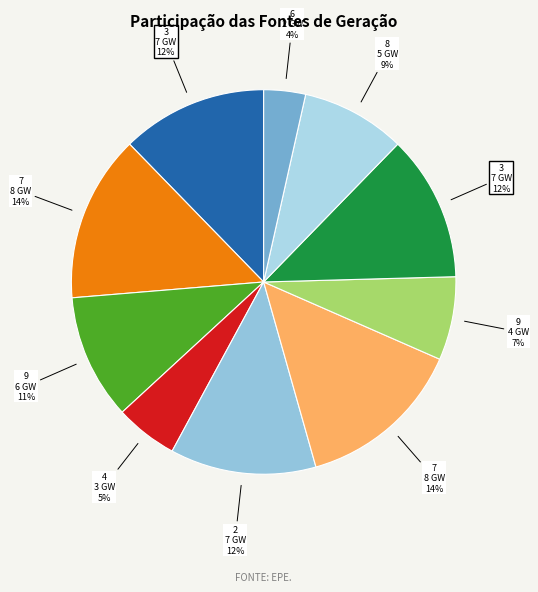

How many segments does this pie chart have?

10